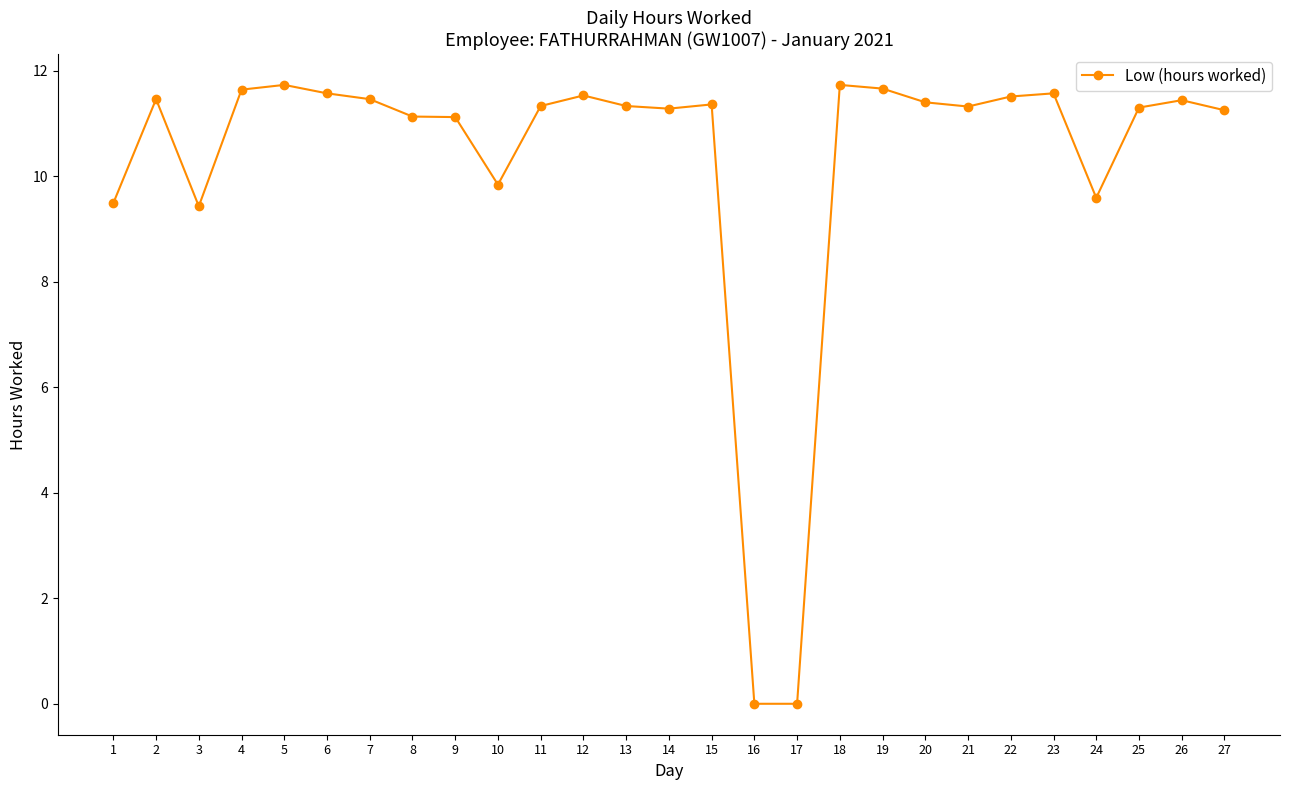

At which category does the data reach its first local peak?

2